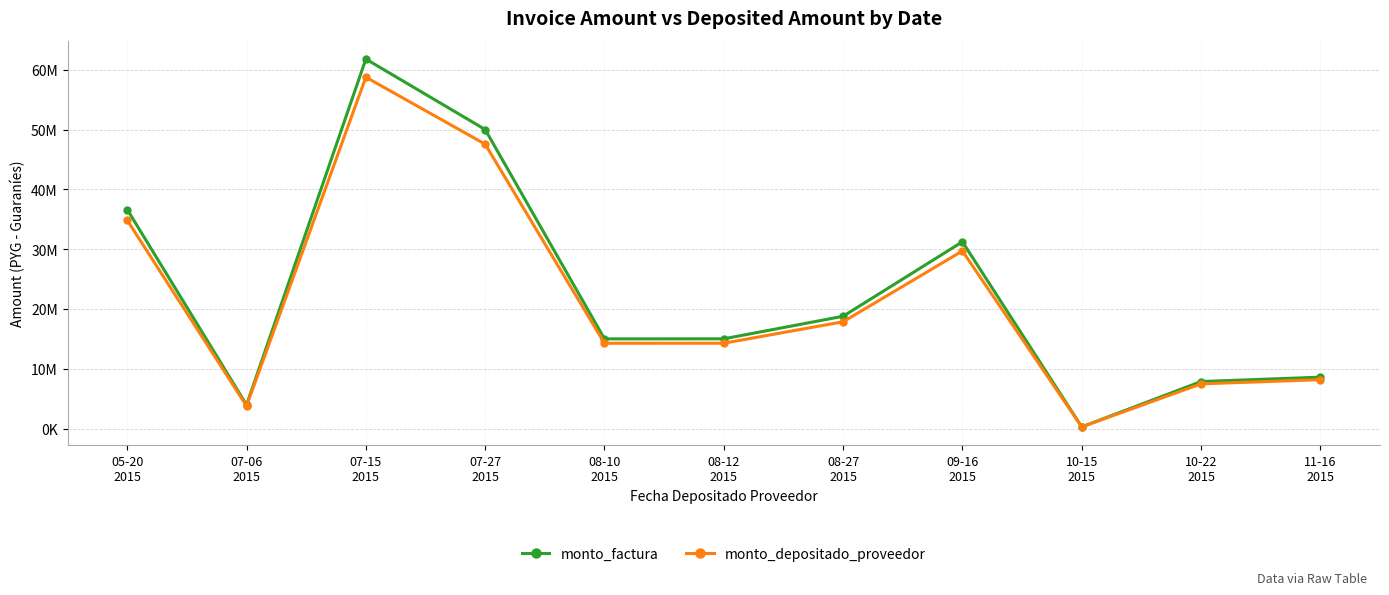

True or false: monto_factura and monto_depositado_proveedor cross at least once.

False